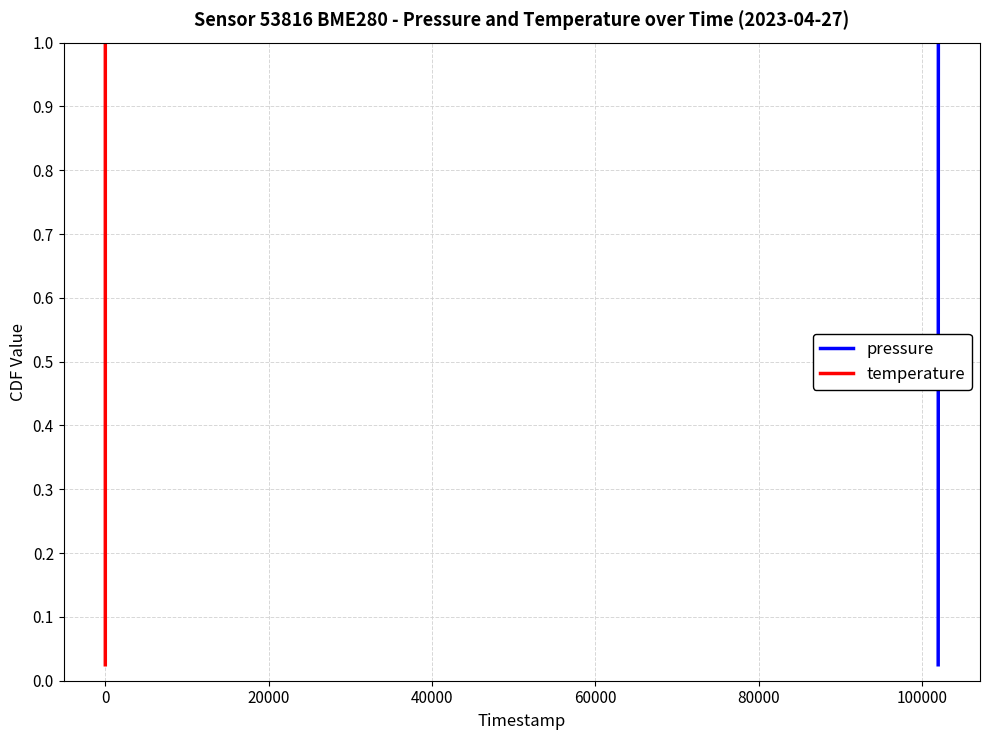

True or false: pressure and temperature intersect in this chart.

False